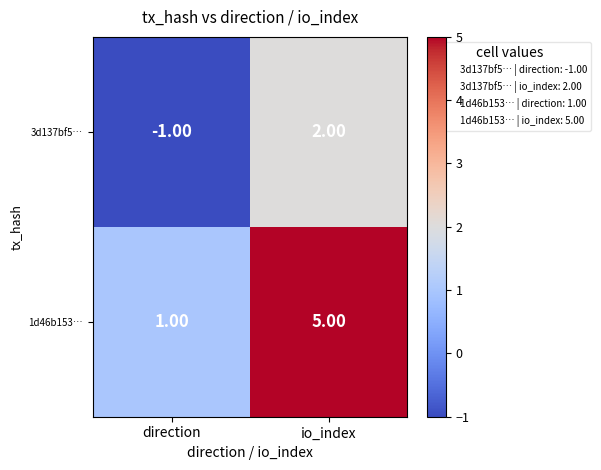

What is the difference between the 3d137bf5… values at io_index and direction?

3